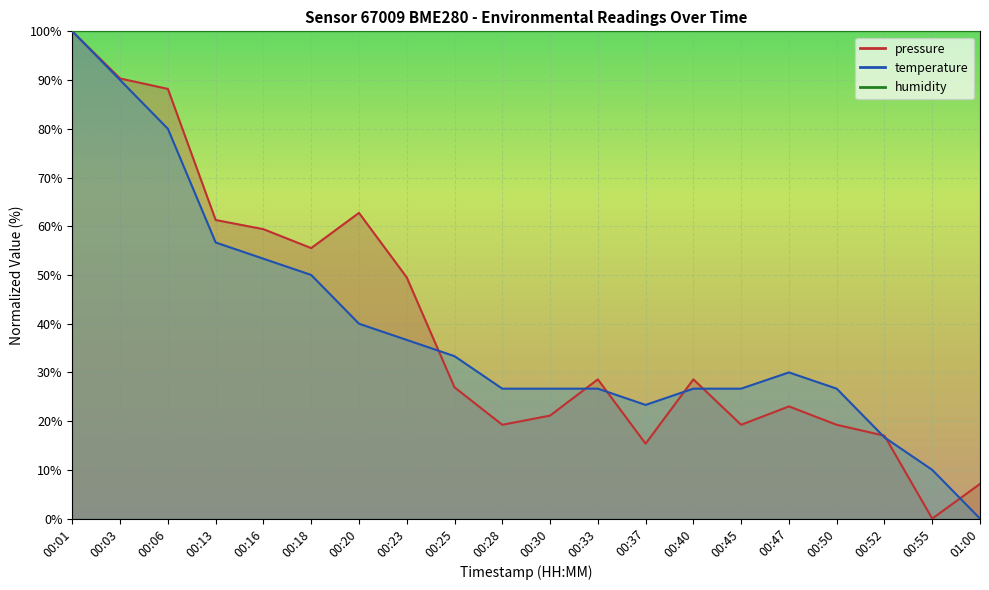

True or false: temperature and pressure cross at least once.

True